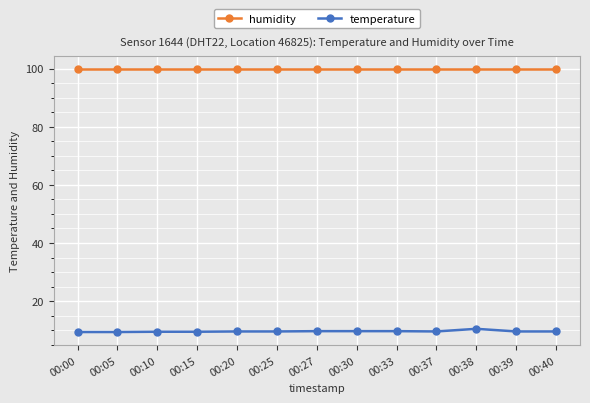

Rank the series by their maximum value, from highest to lowest.

humidity, temperature